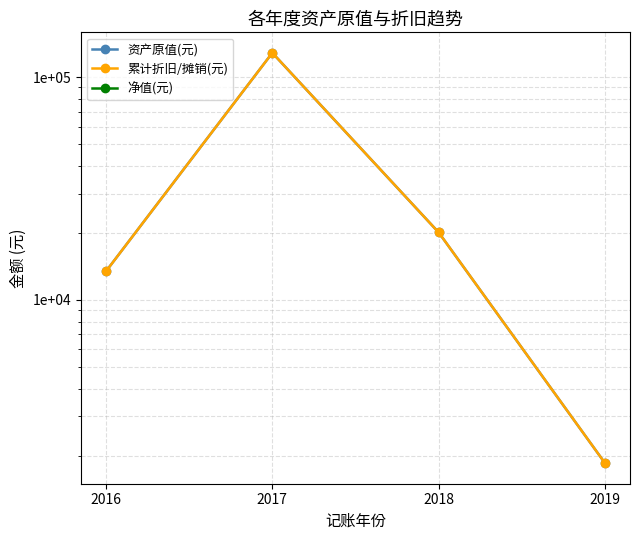

How many distinct data groups are displayed?

3